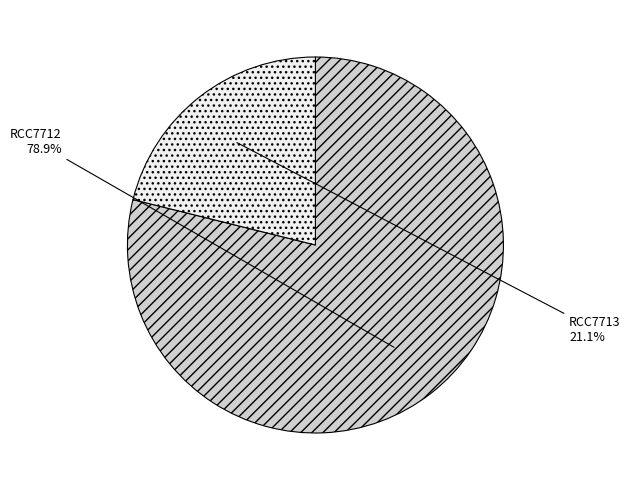

Is RCC7713 the majority of the pie?

No